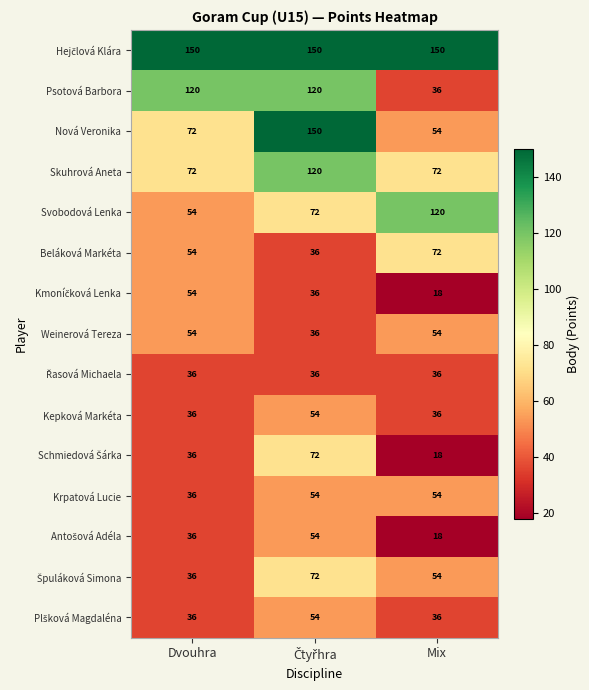

True or false: Psotová Barbora has a value of 202 at Dvouhra.

False